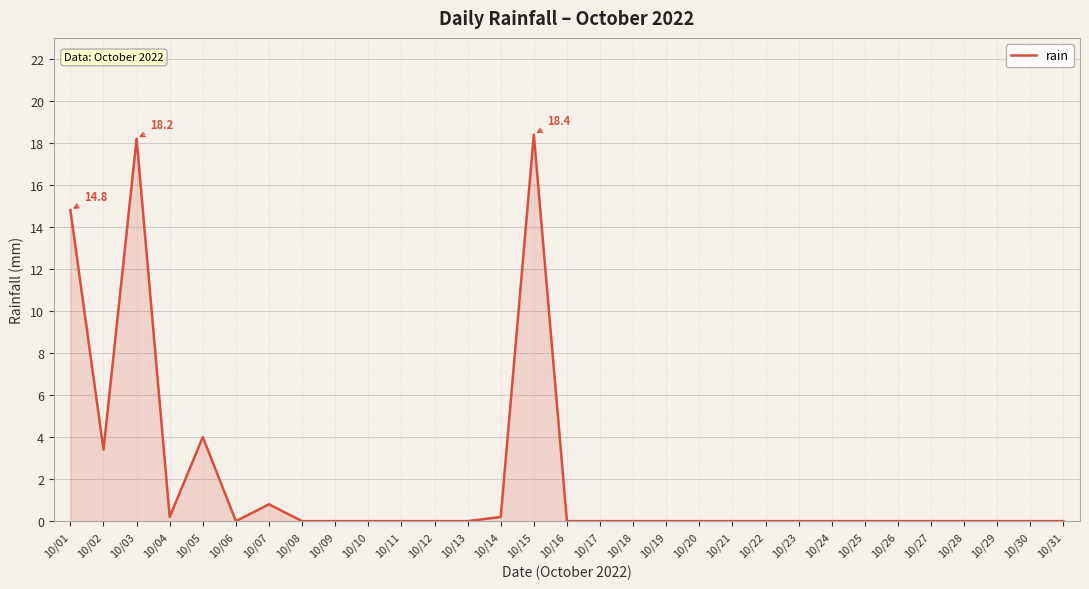

What is the difference between the maximum and minimum values?

18.4